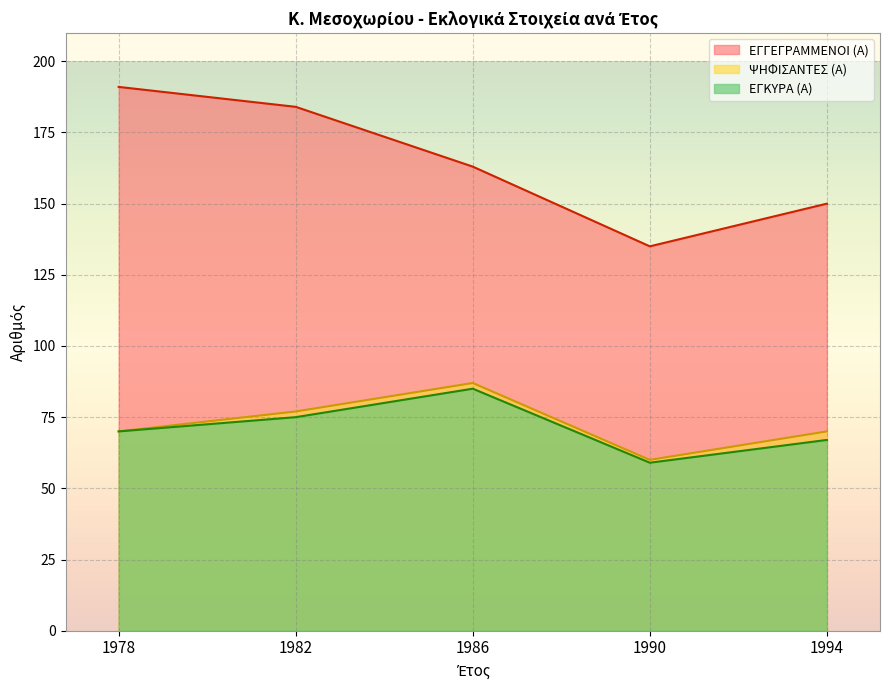

The ΕΓΚΥΡΑ (Α) series shows 75 at 1982. True or false?

True